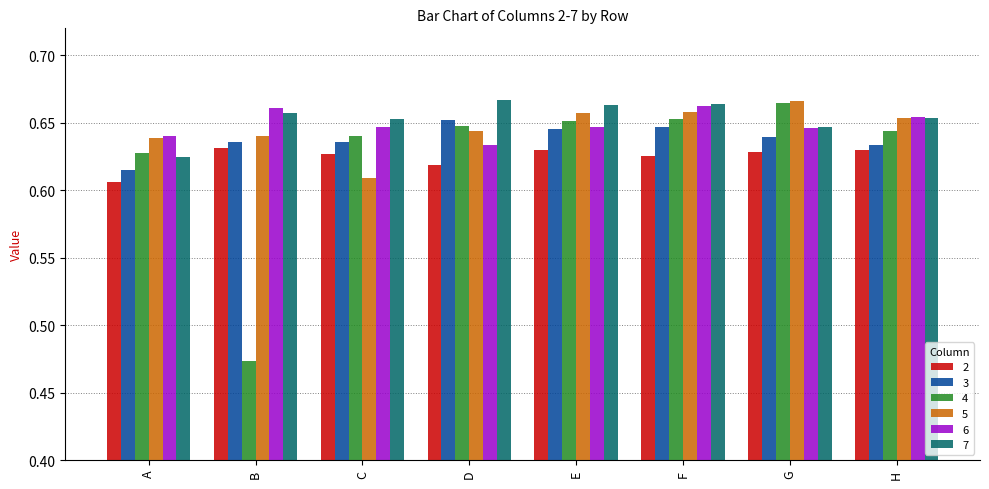

Which series has the largest range (max minus min)?

4